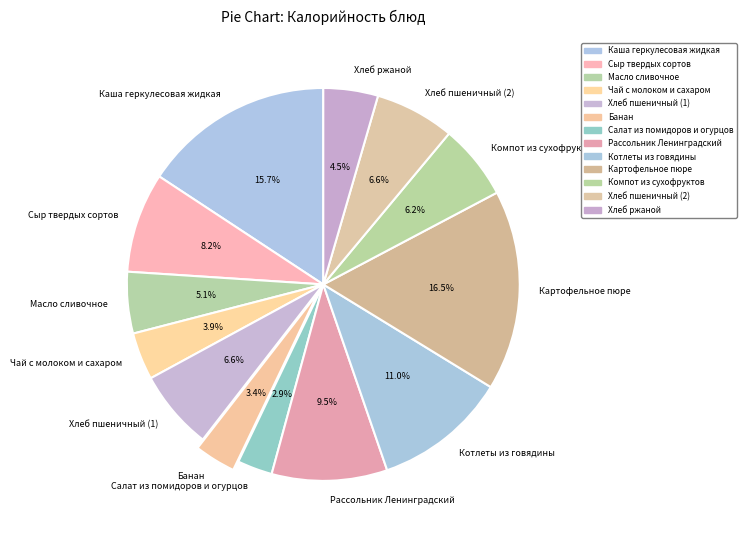

Which category has the biggest portion of the pie?

Картофельное пюре